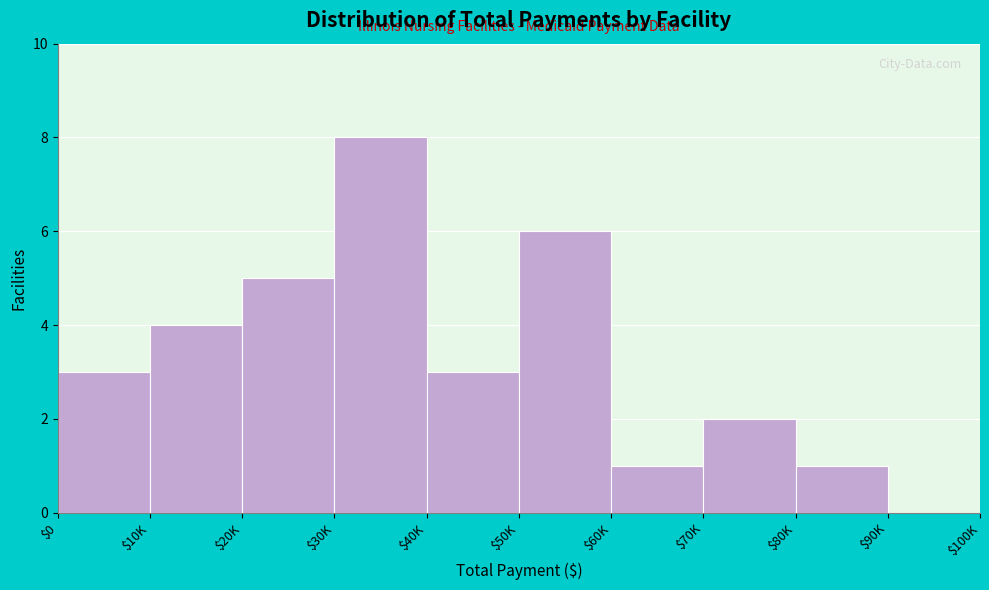

What is the sum of all values?

33